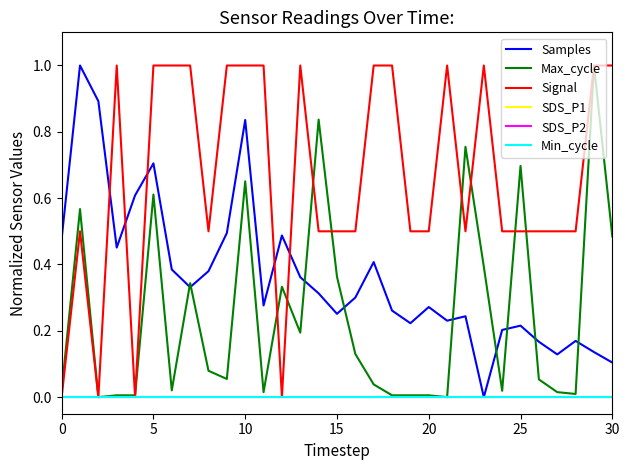

Is this an area chart (filled region under the line)?

No